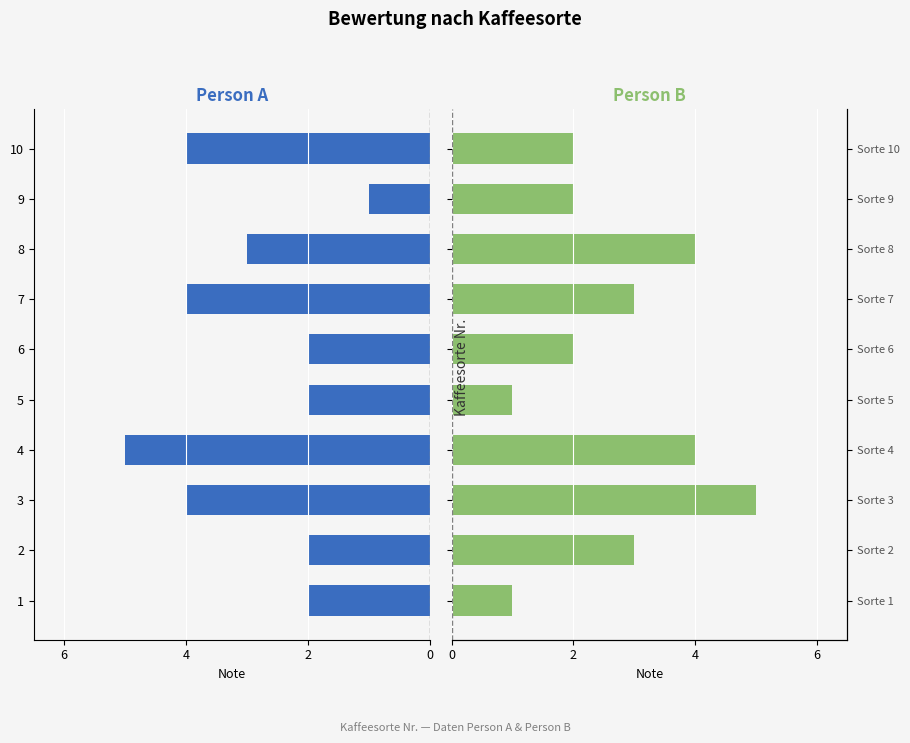

What are all the series names shown in the legend?

Person A, Person B